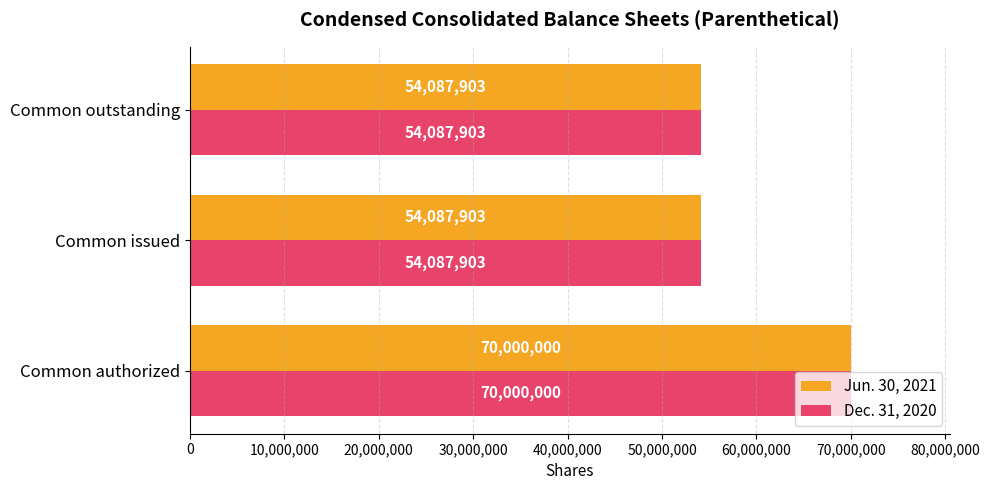

What is the average value of the Dec. 31, 2020 series?

59391935